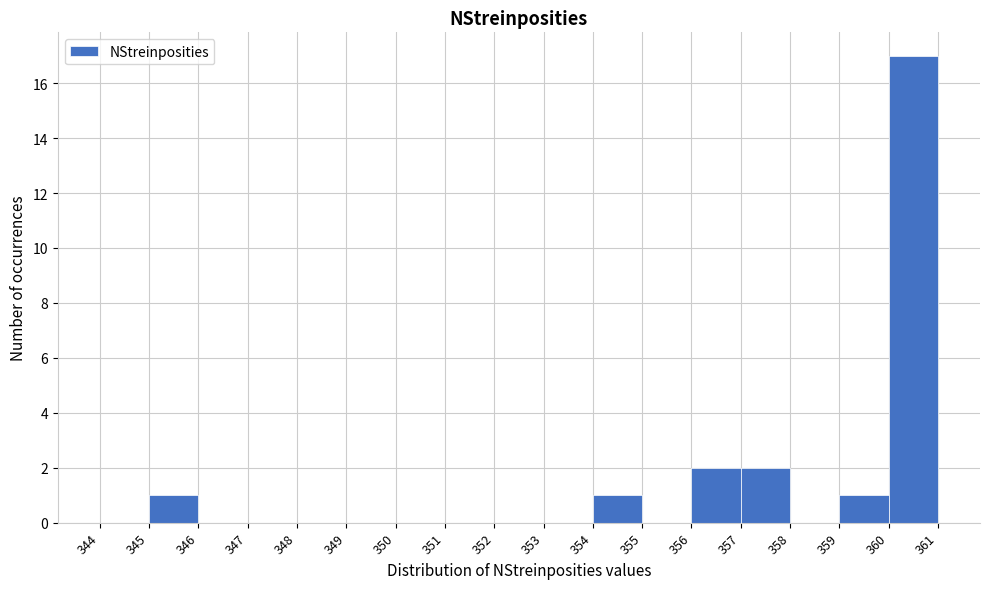

Which range on the x-axis has the tallest bar?

360 to 361